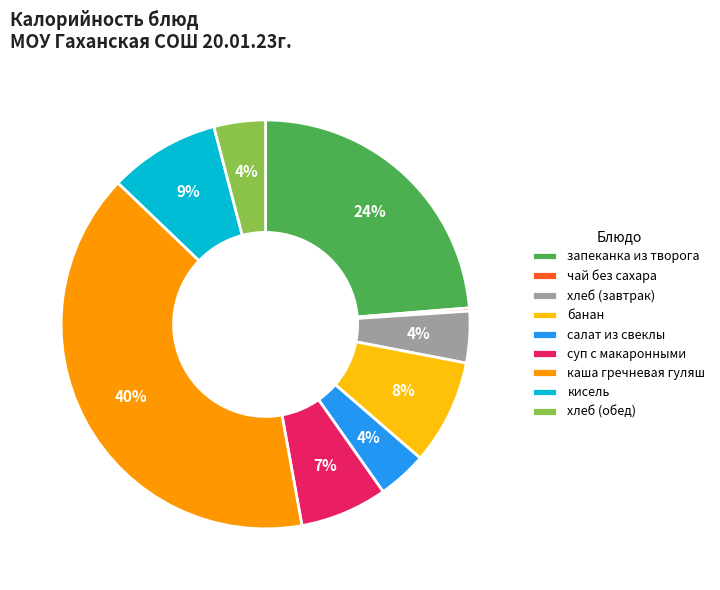

Which category has the biggest portion of the pie?

каша гречневая гуляш